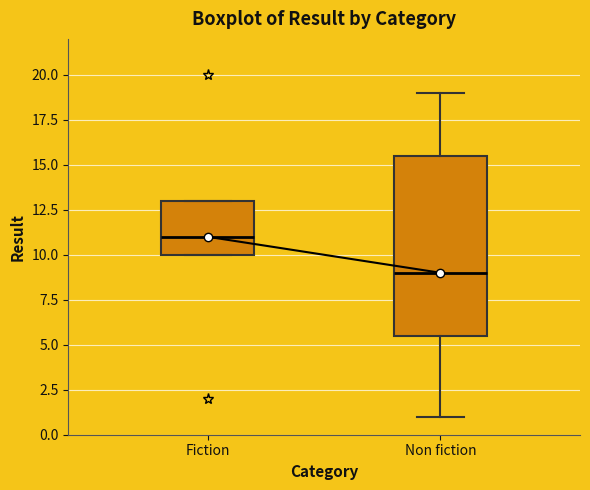

Which box is the tallest, from its lower edge to its upper edge?

Non fiction